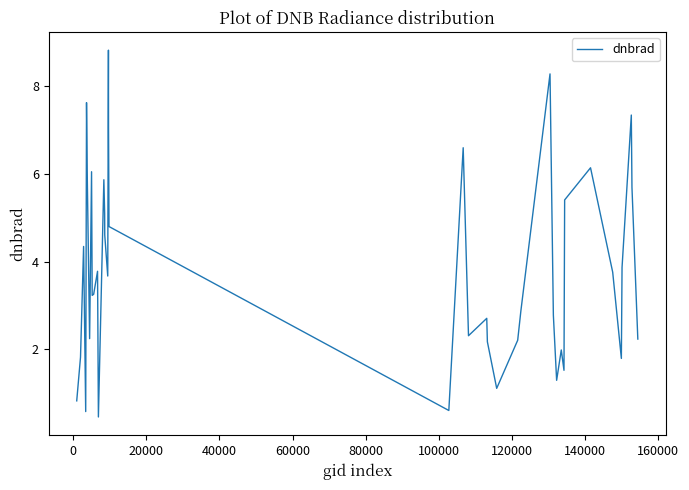

What is the maximum value shown in the chart?

8.8